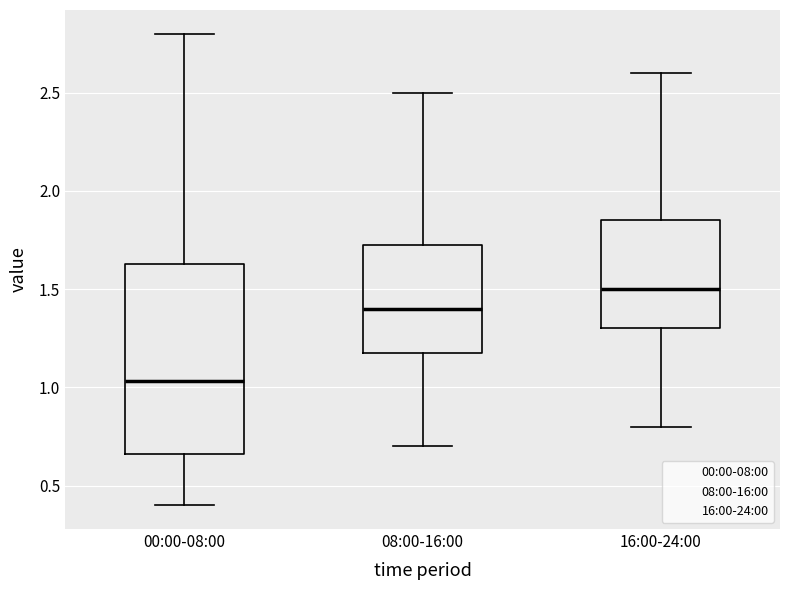

Where is the upper edge of the box for 08:00-16:00 on the y-axis? The values are not printed on the chart, so give them approximately, as read against the axis.

1.75